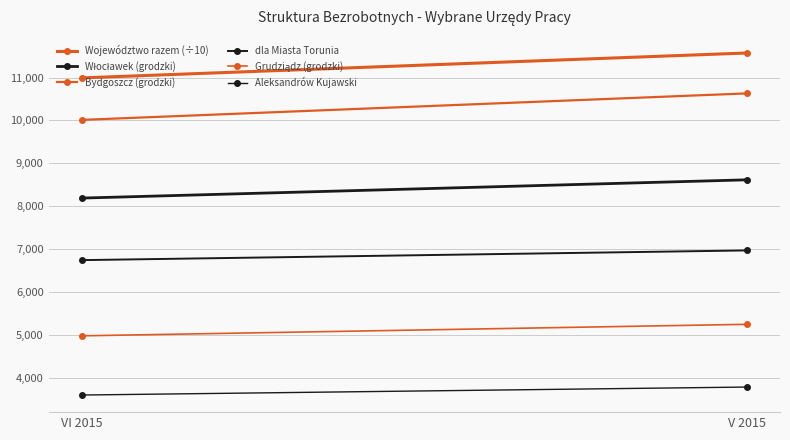

How many Aleksandrów Kujawski values are between 3605 and 3791?

2